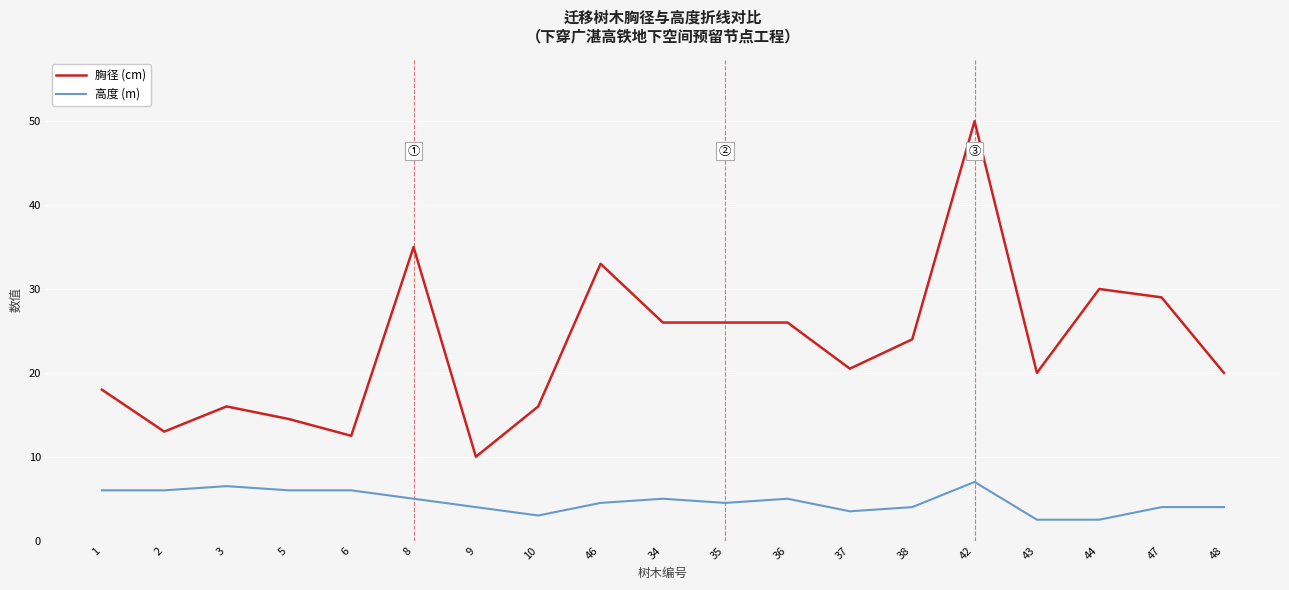

What position from the right is 46?

11